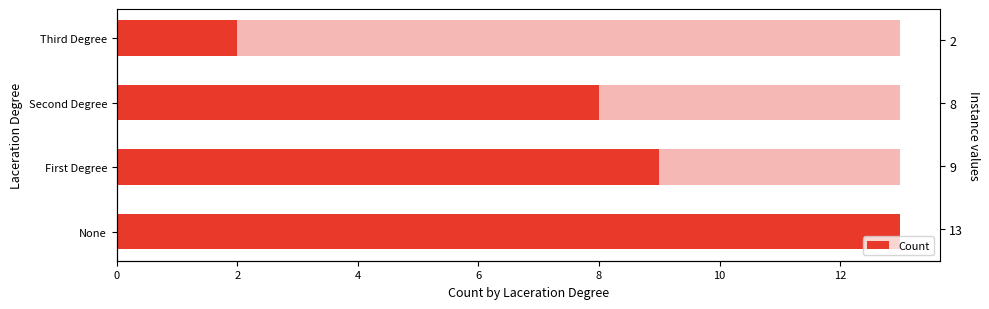

Is it true that the value at None is 13?

True